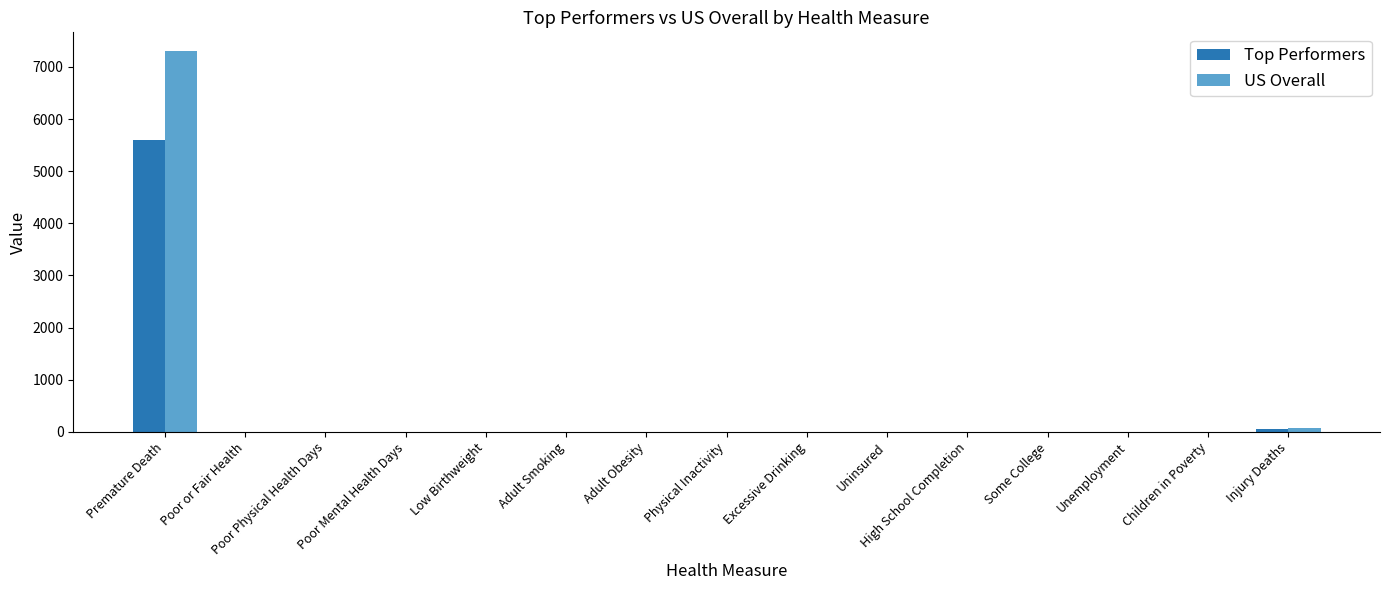

Which category has the highest value across all series?

Premature Death